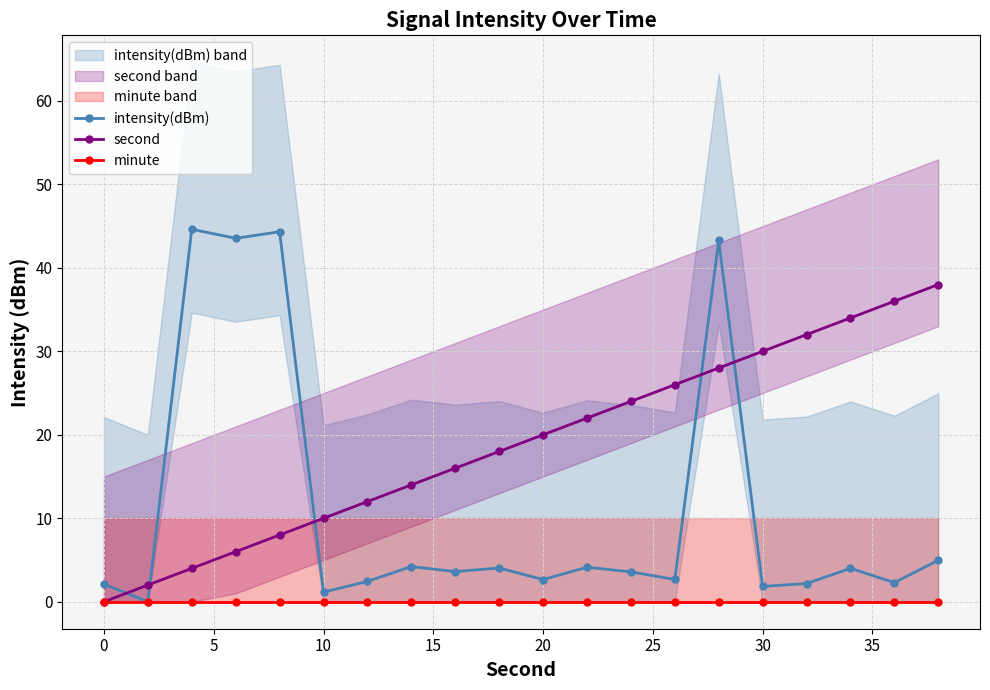

True or false: intensity(dBm) has more than 1 interior local peaks.

True